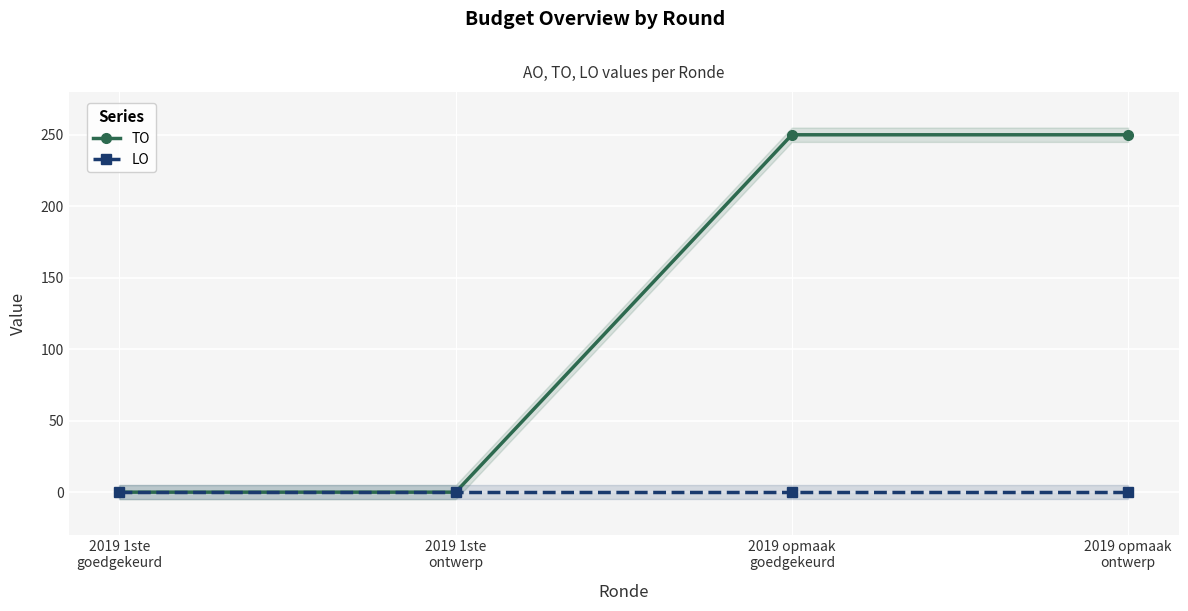

What is the label of the 4th point from the right?

2019 1ste
goedgekeurd